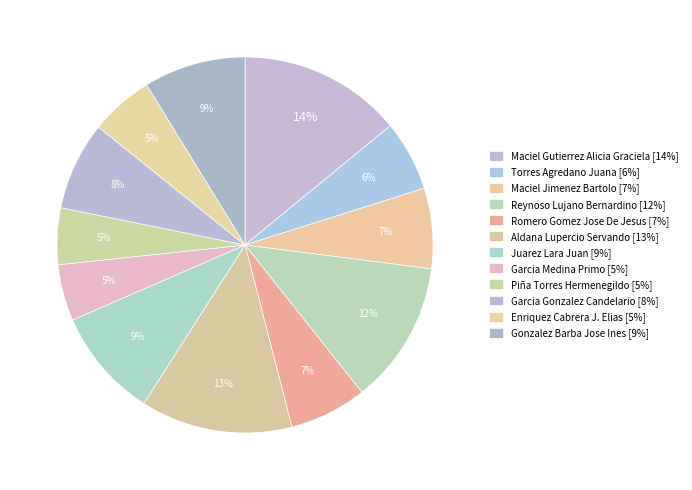

How many slices are in this pie chart?

12